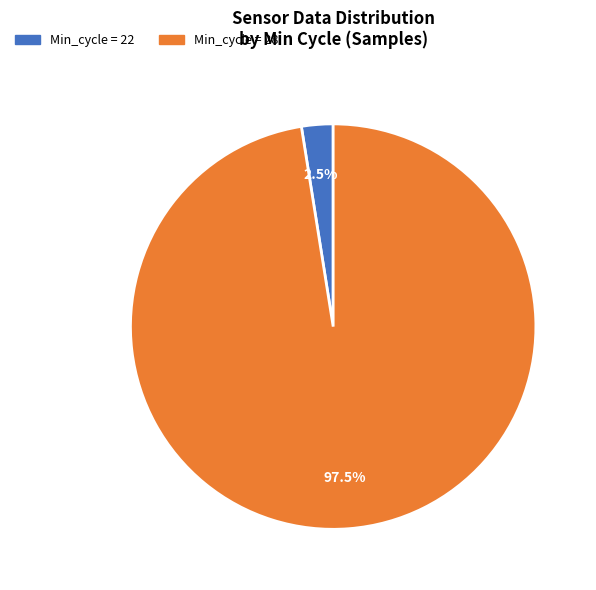

Is there any slice that represents more than half of the pie?

Yes